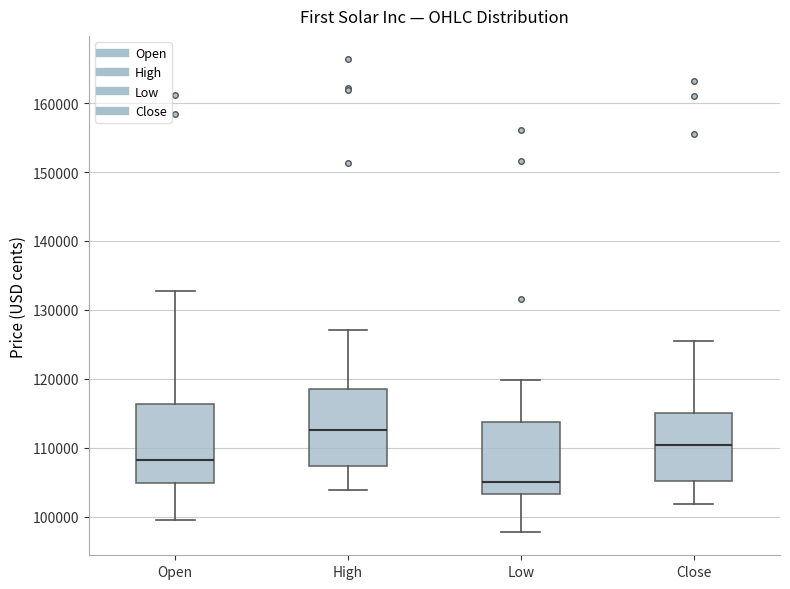

Where is the lower edge of the box for Close on the y-axis? The values are not printed on the chart, so give them approximately, as read against the axis.

105000